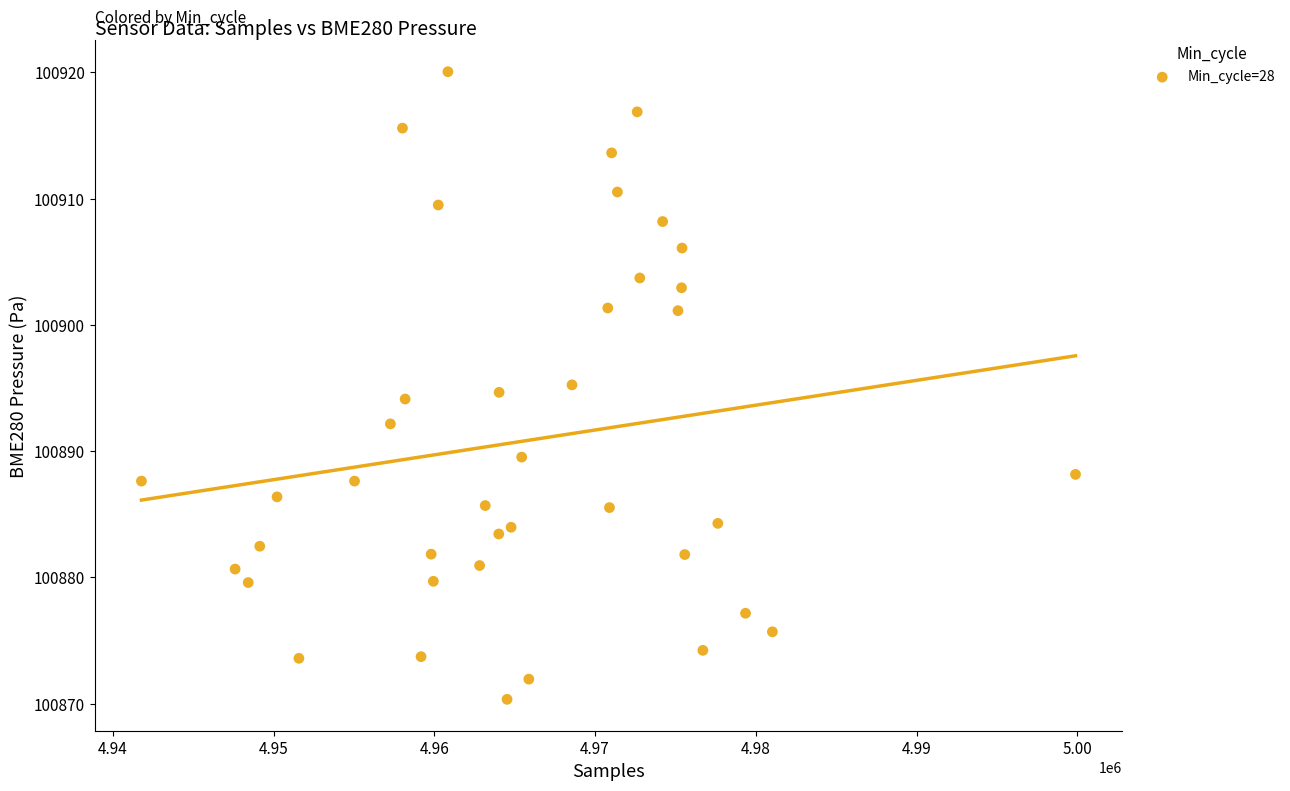

What is the range of X values (max minus min)?

58104.0